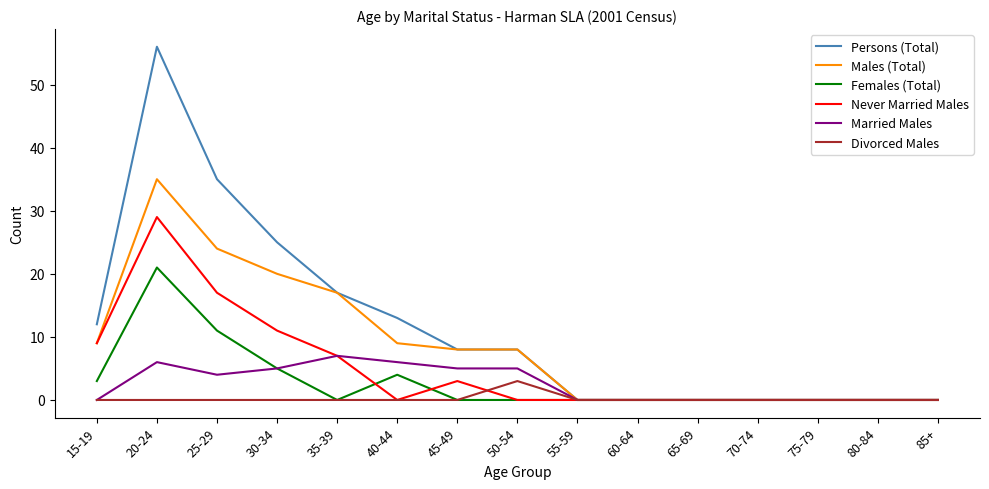

What is the spread (max minus min) of values at 45-49?

8